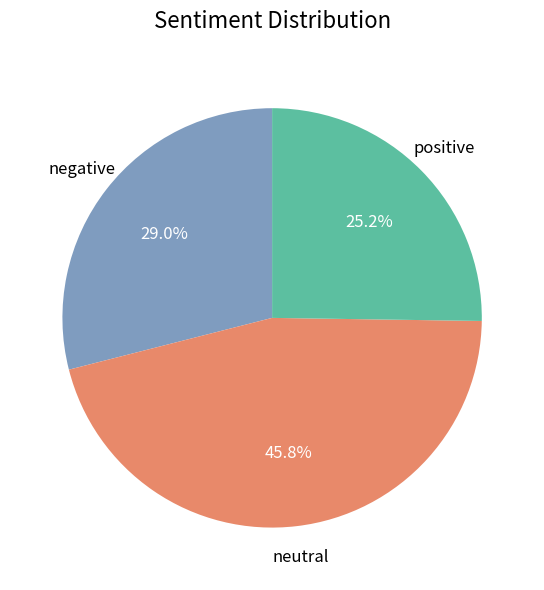

Does any single category account for the majority?

No